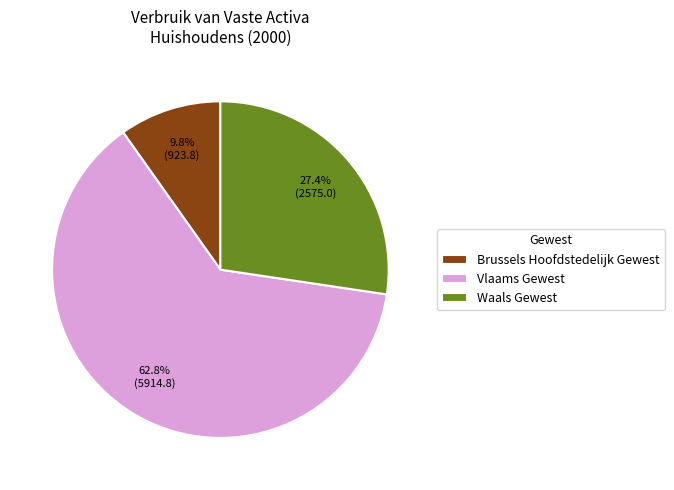

Is it true that Waals Gewest is 27% of the pie?

True